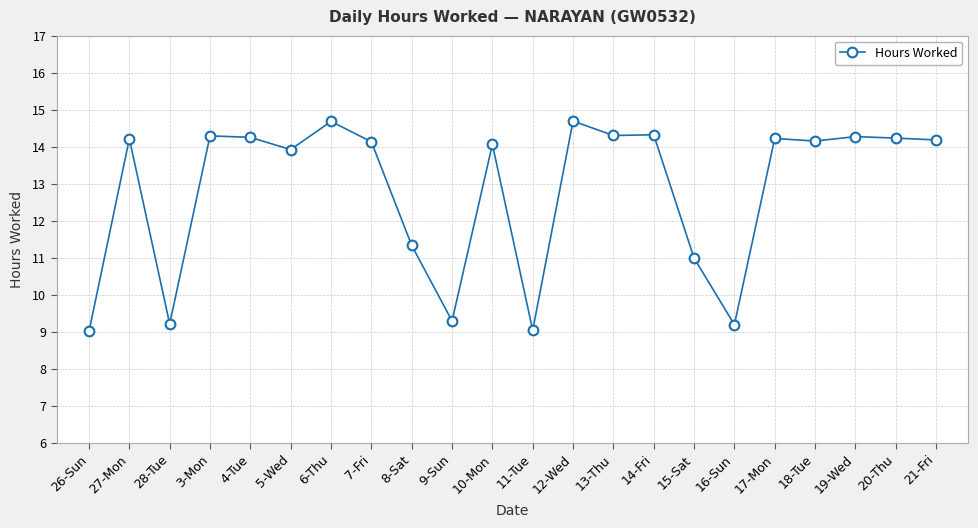

What is the maximum value shown in the chart?

14.7